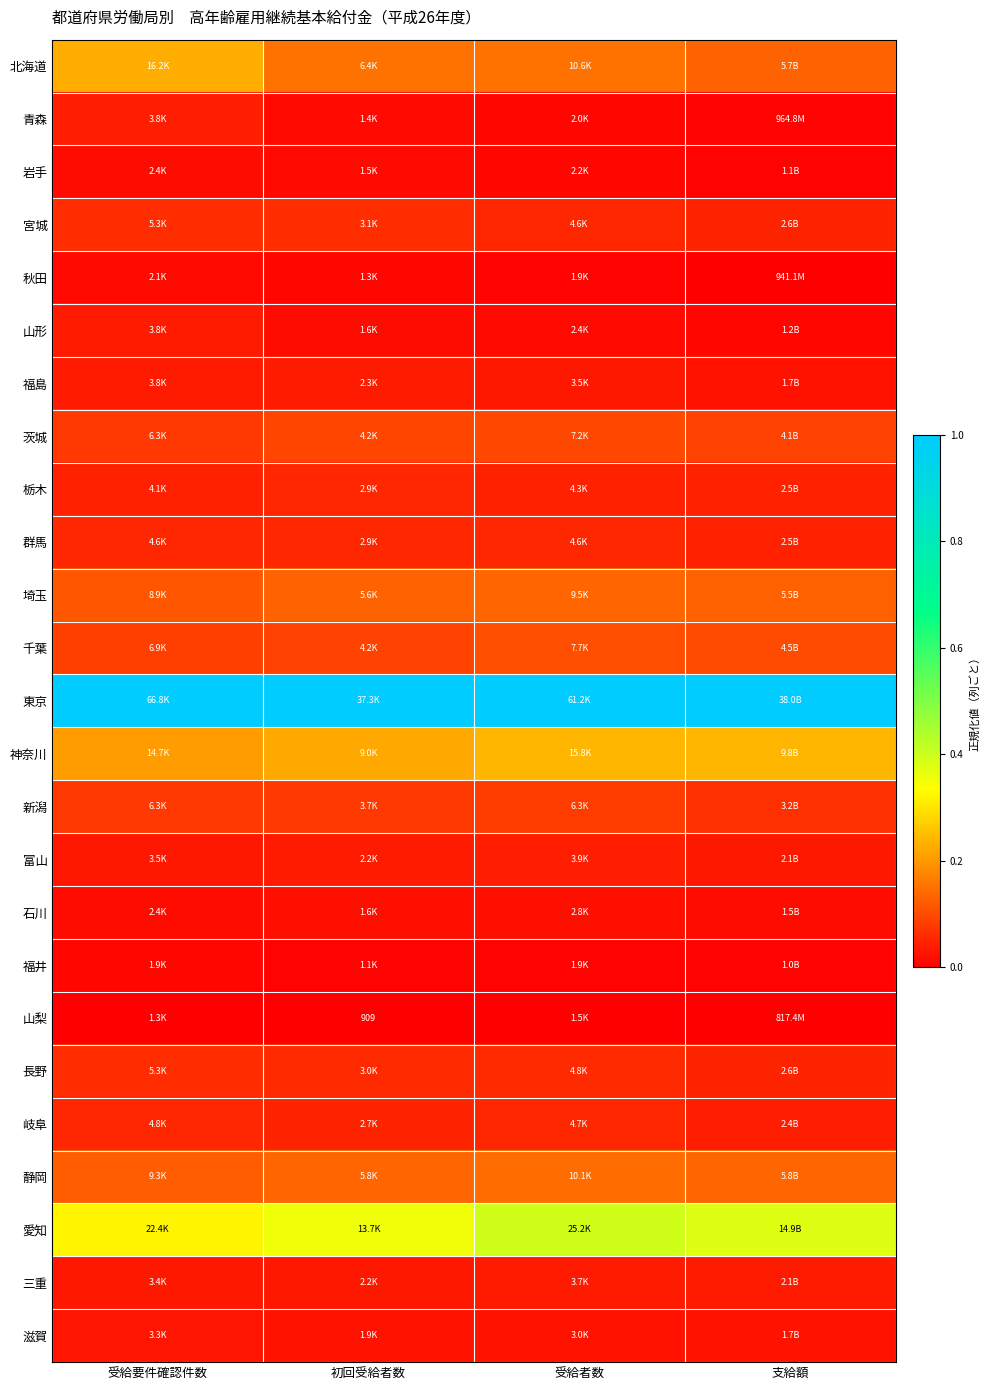

Rank the series by their maximum value, from lowest to highest.

山梨, 福井, 秋田, 岩手, 石川, 滋賀, 三重, 福島, 山形, 青森, 富山, 群馬, 栃木, 岐阜, 宮城, 長野, 新潟, 茨城, 千葉, 埼玉, 静岡, 北海道, 神奈川, 愛知, 東京